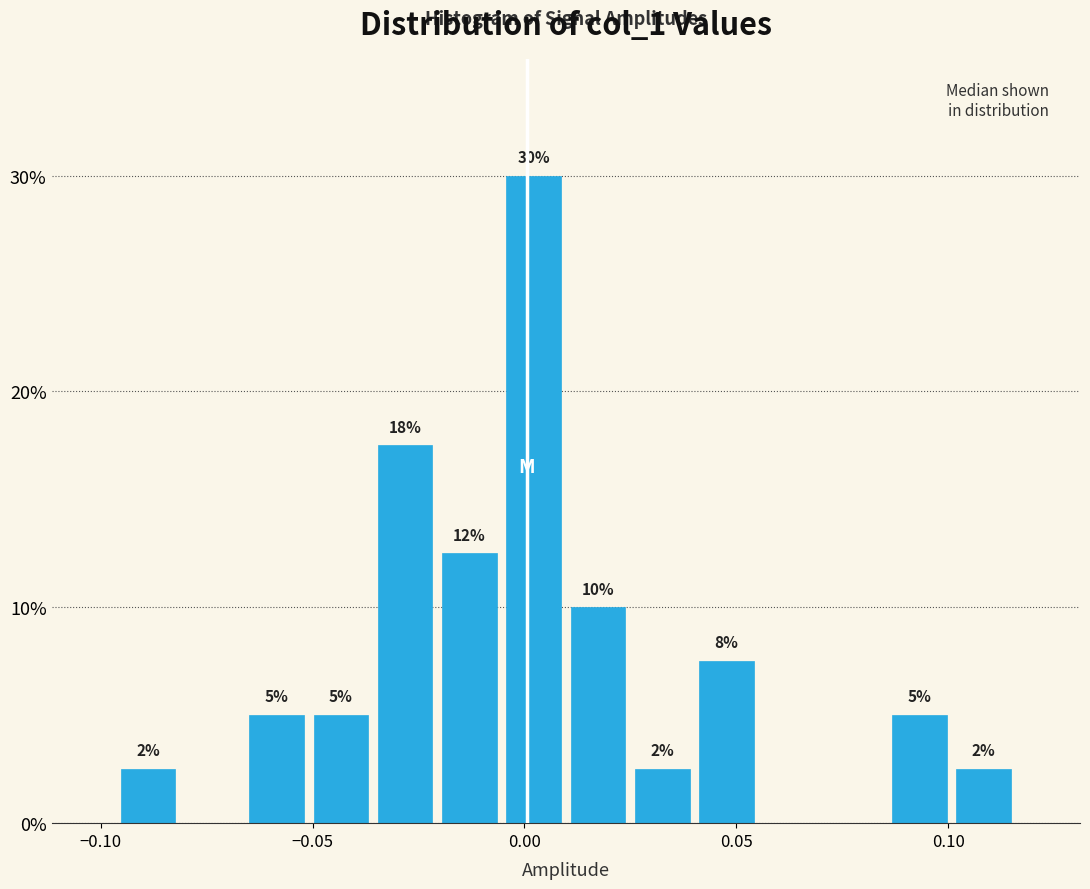

Around what value on the x-axis is the tallest bar? Give the approximate position of its centre, as read against the axis.

0.000